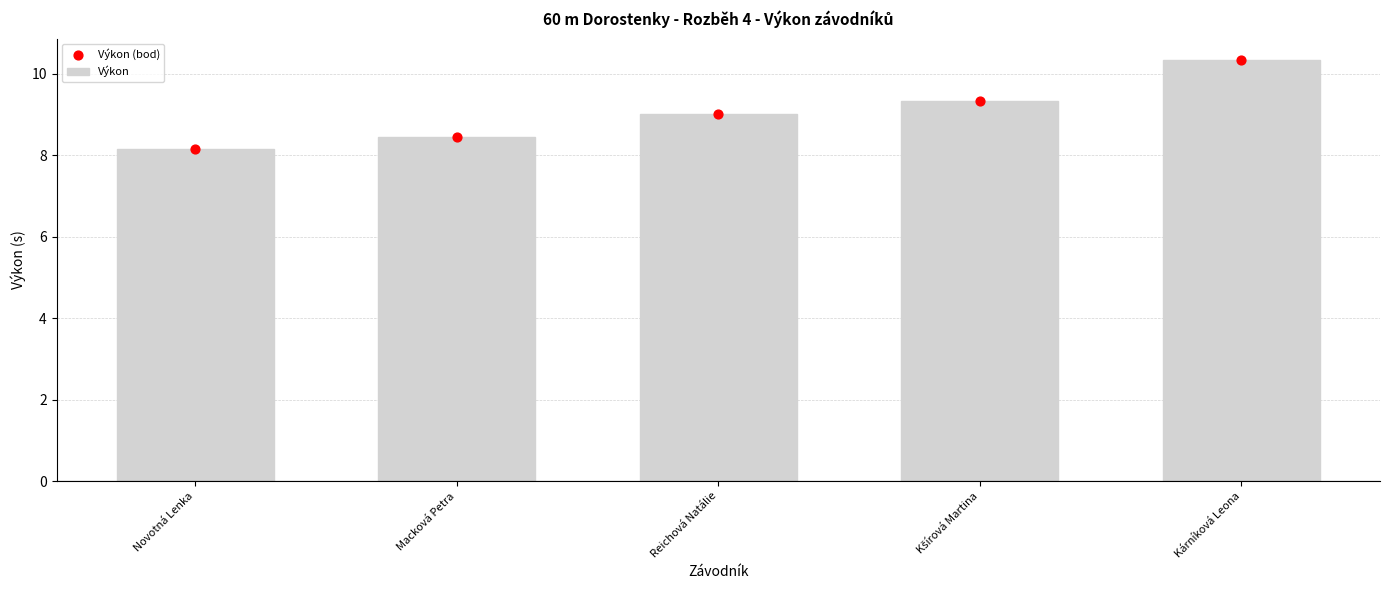

Which series has the largest total across all categories?

Výkon